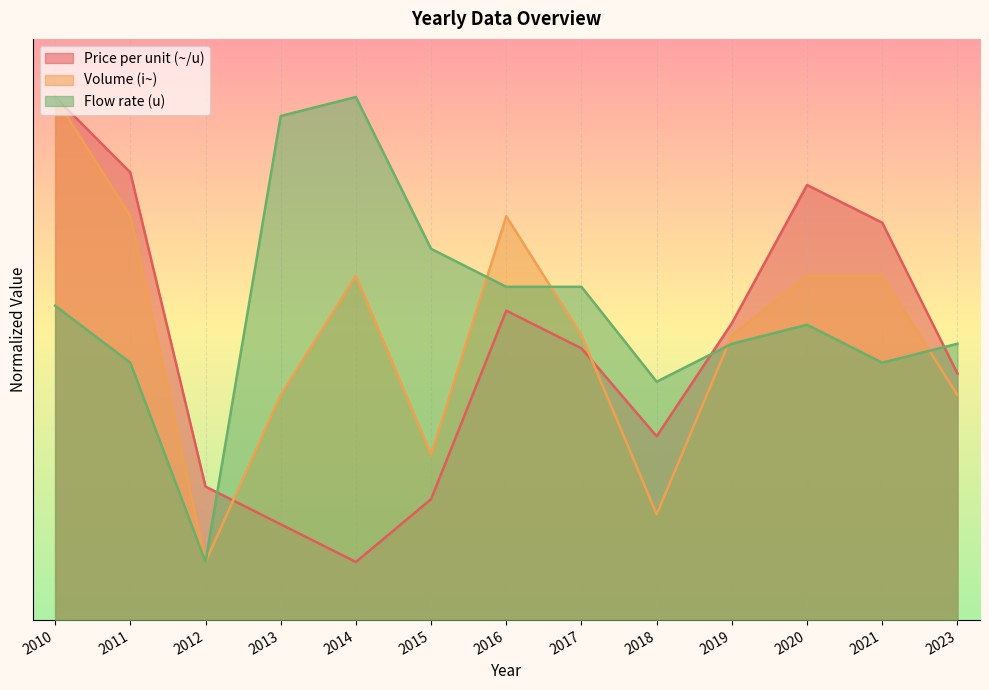

What are all the series names shown in the legend?

Price per unit (~/u), Volume (i~), Flow rate (u)